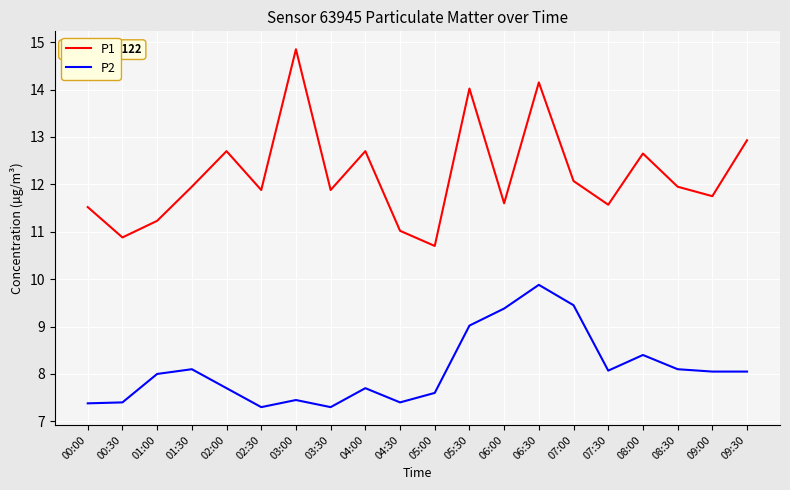

What is the total value across all series at 04:00?

20.4